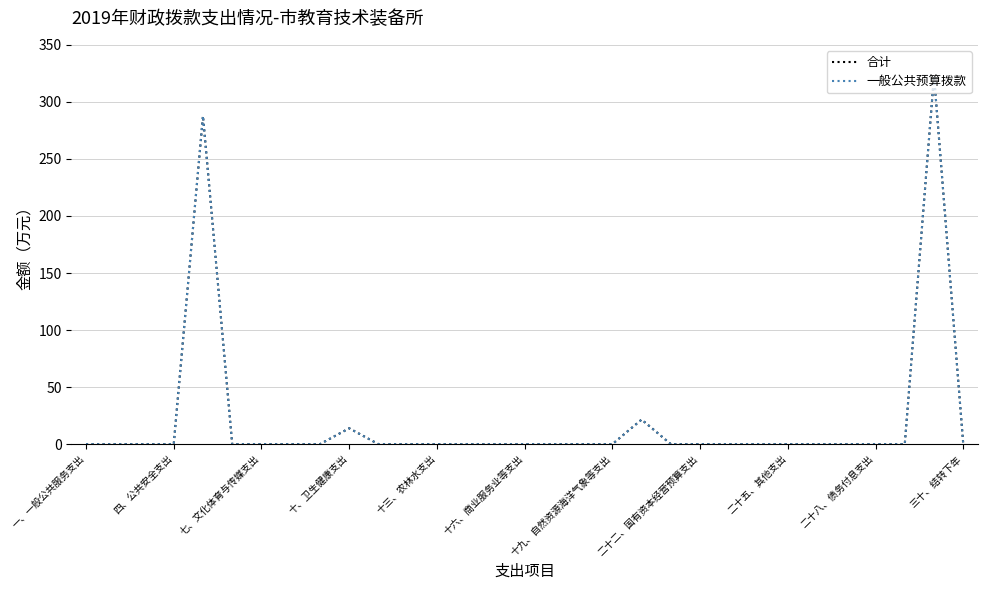

What is the highest value of the 一般公共预算拨款 series?

323.1